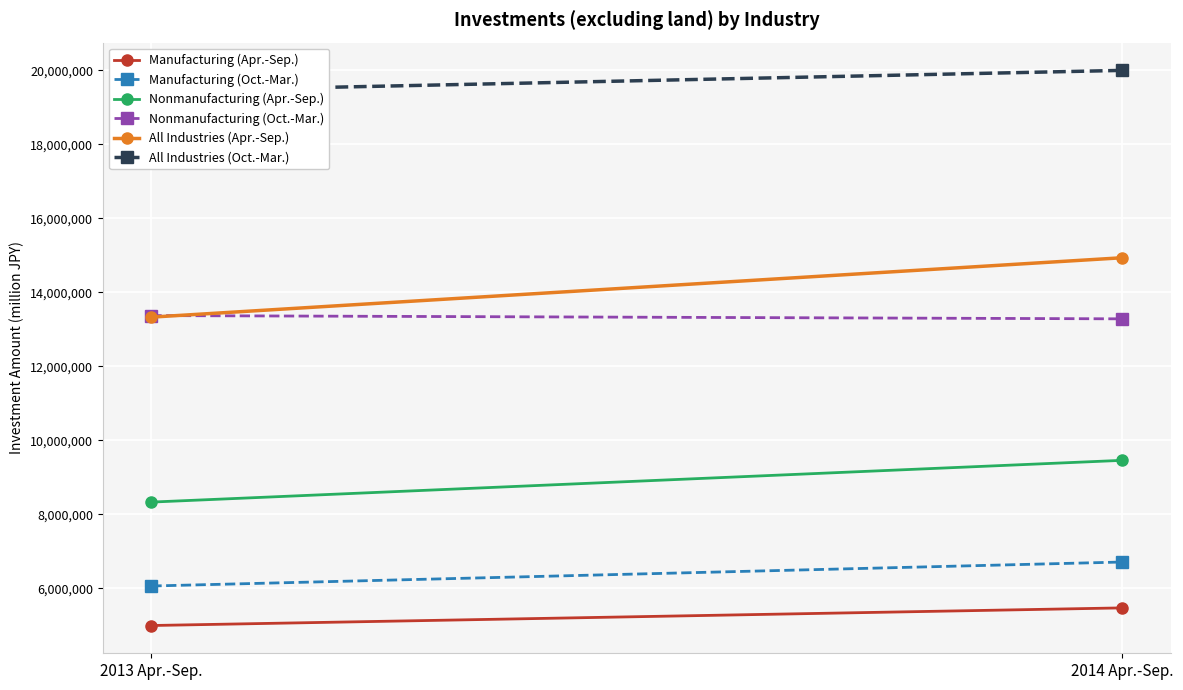

What is the value of the All Industries (Oct.-Mar.) point at the 1st from the left?

19435905